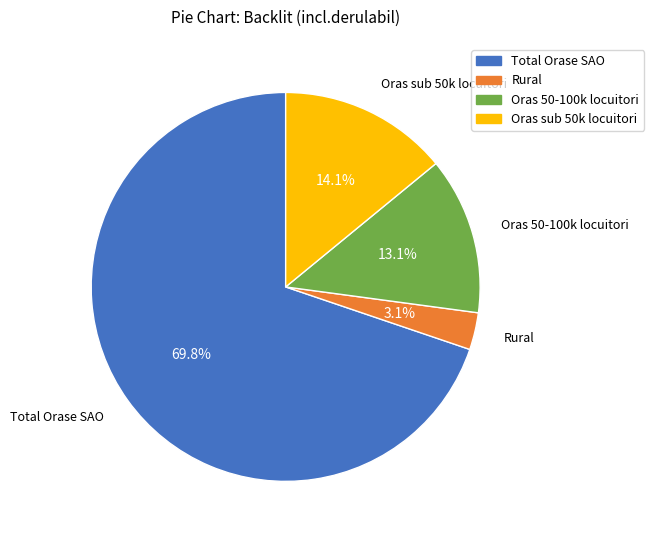

How many segments does this pie chart have?

4